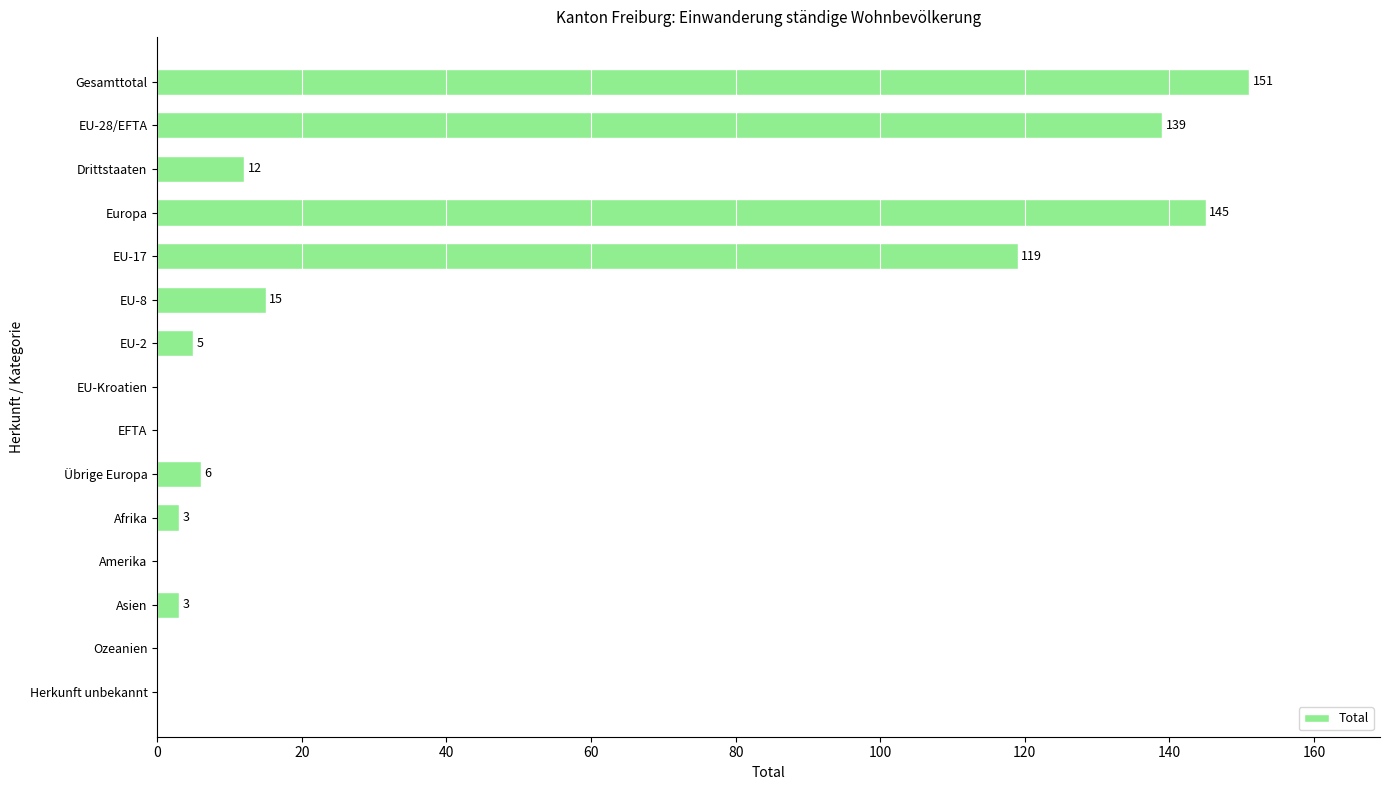

The value at Ozeanien is 51. True or false?

False